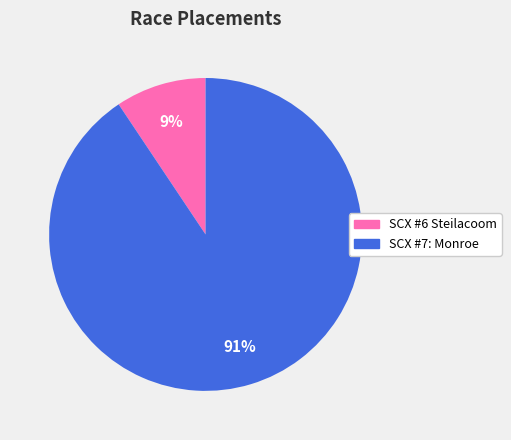

Between SCX #7: Monroe and SCX #6 Steilacoom, which is larger?

SCX #7: Monroe